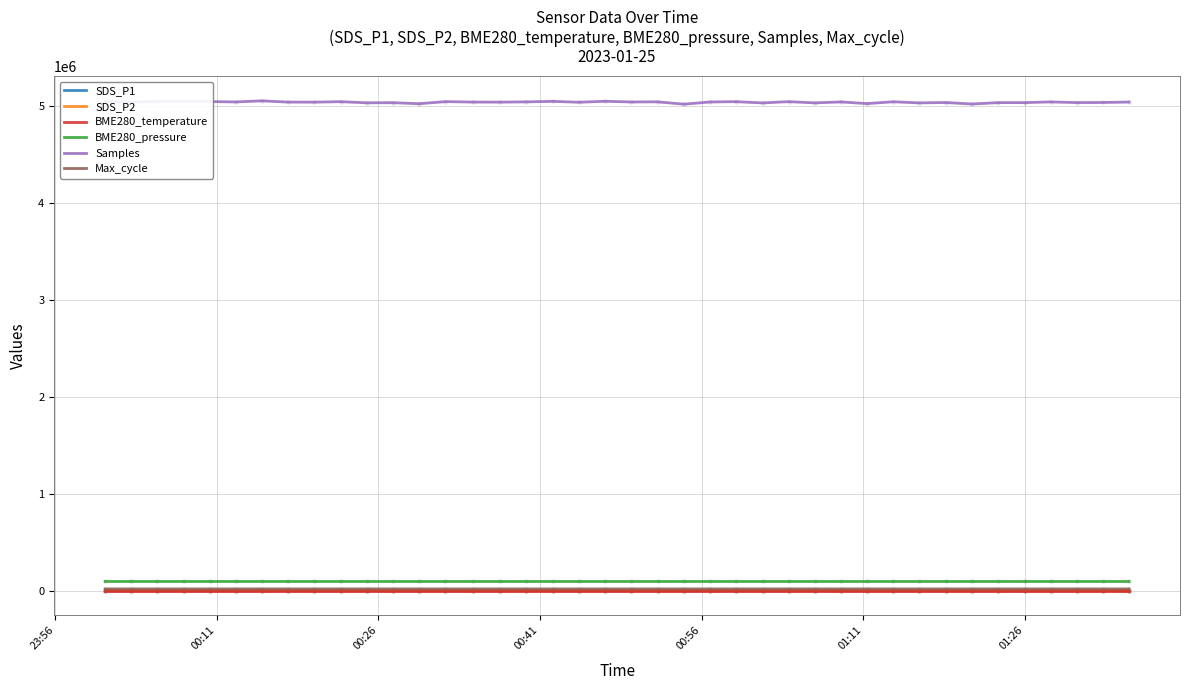

True or false: Samples and BME280_temperature cross at least once.

False